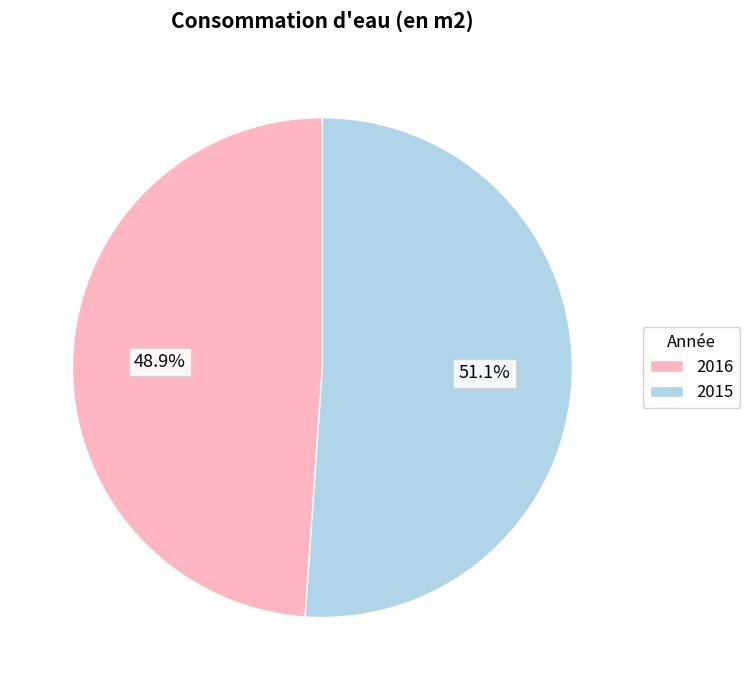

Is it true that 2016 is 49% of the pie?

True